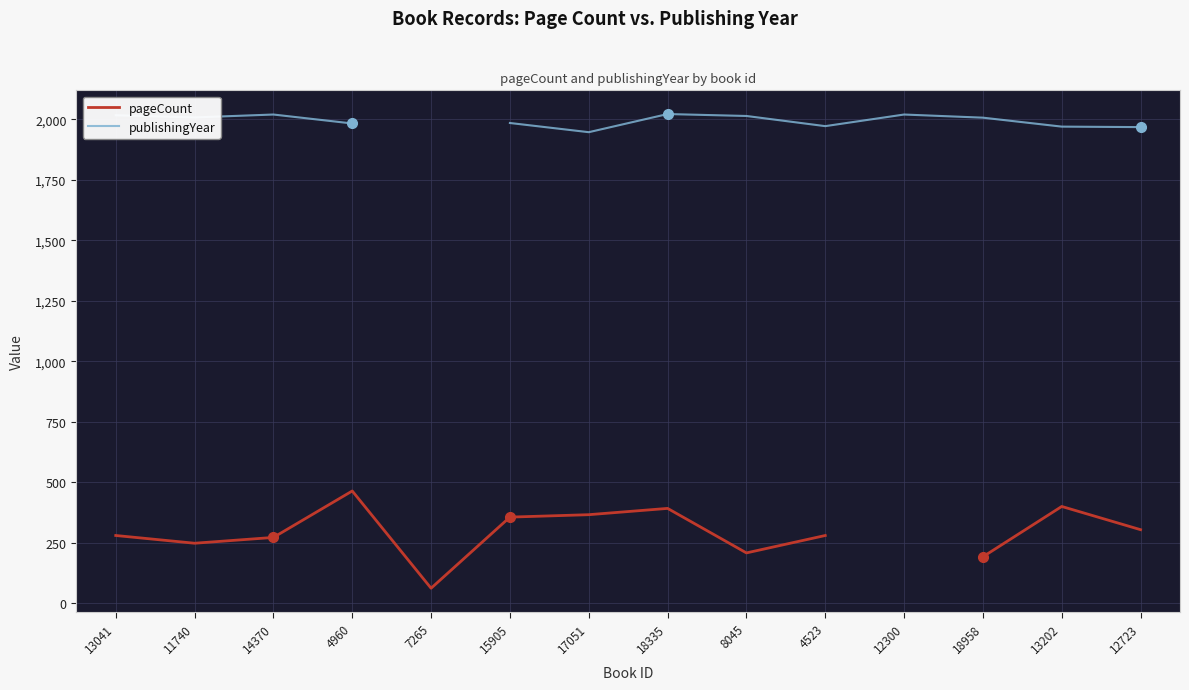

True or false: pageCount and publishingYear intersect in this chart.

False